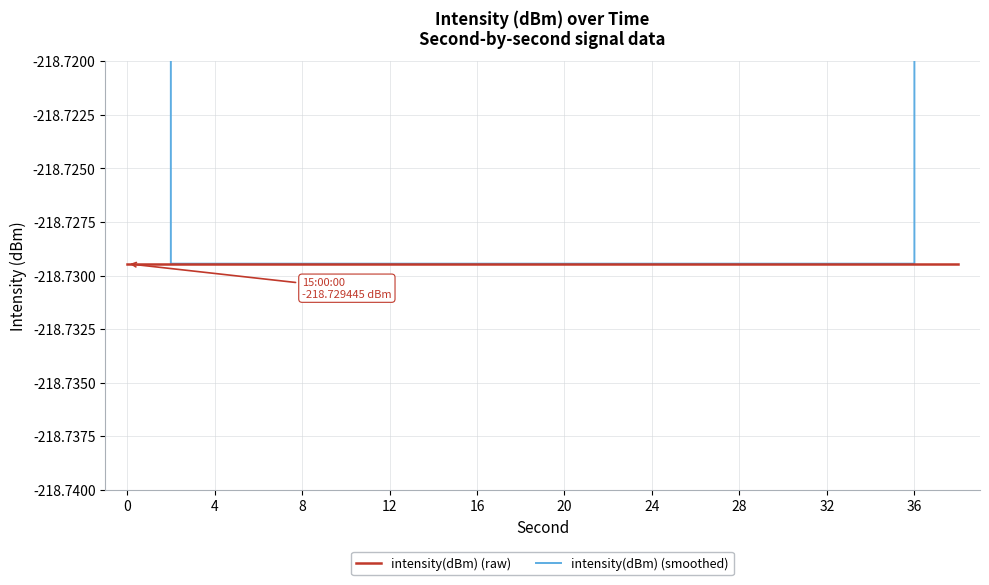

Which series has the largest range (max minus min)?

intensity(dBm) (smoothed)